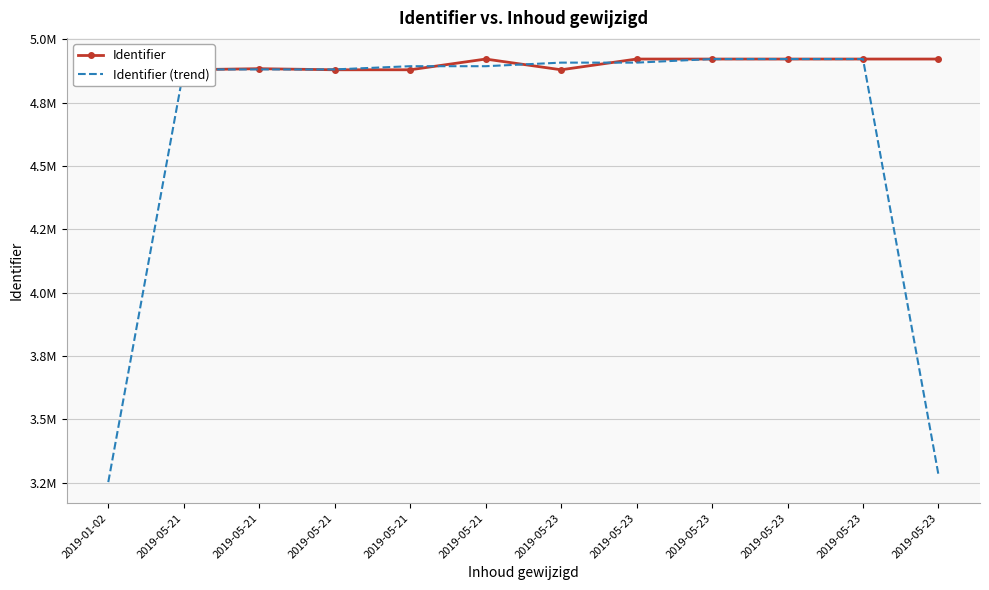

At how many categories does at least one series exceed 3638542?

12